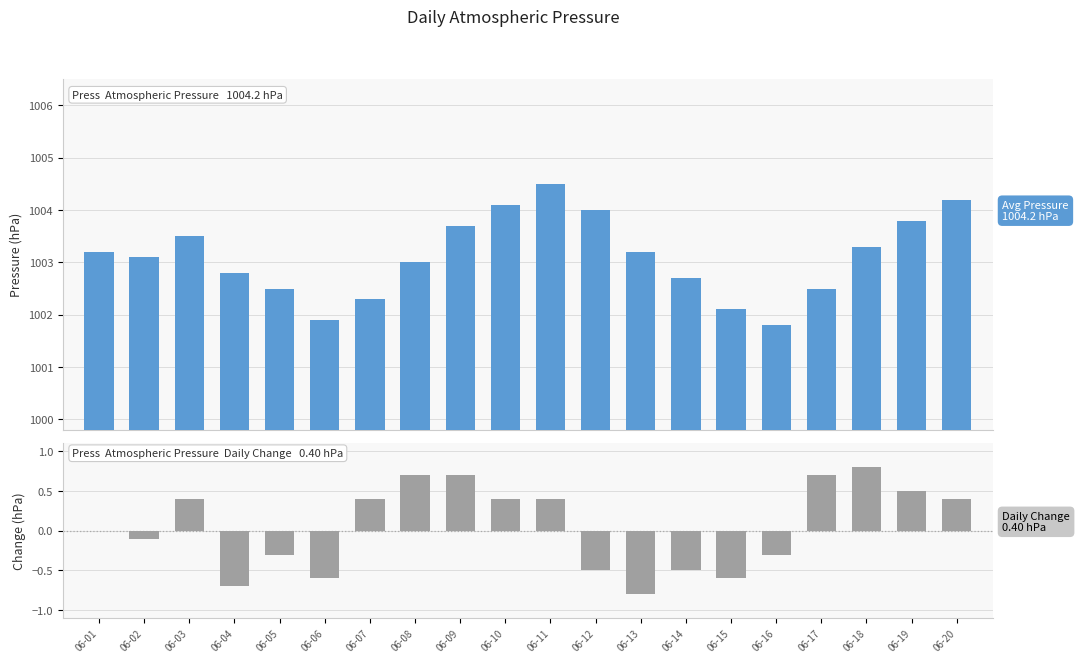

Reading right to left, list all the values displayed in this chart.

Avg Pressure (hPa): 06-20=1004.2	06-19=1003.8	06-18=1003.3	06-17=1002.5	06-16=1001.8	06-15=1002.1	06-14=1002.7	06-13=1003.2	06-12=1004.0	06-11=1004.5	06-10=1004.1	06-09=1003.7	06-08=1003.0	06-07=1002.3	06-06=1001.9	06-05=1002.5	06-04=1002.8	06-03=1003.5	06-02=1003.1	06-01=1003.2
Daily Change (hPa): 06-20=0.4	06-19=0.5	06-18=0.8	06-17=0.7	06-16=-0.3	06-15=-0.6	06-14=-0.5	06-13=-0.8	06-12=-0.5	06-11=0.4	06-10=0.4	06-09=0.7	06-08=0.7	06-07=0.4	06-06=-0.6	06-05=-0.3	06-04=-0.7	06-03=0.4	06-02=-0.1	06-01=0.0